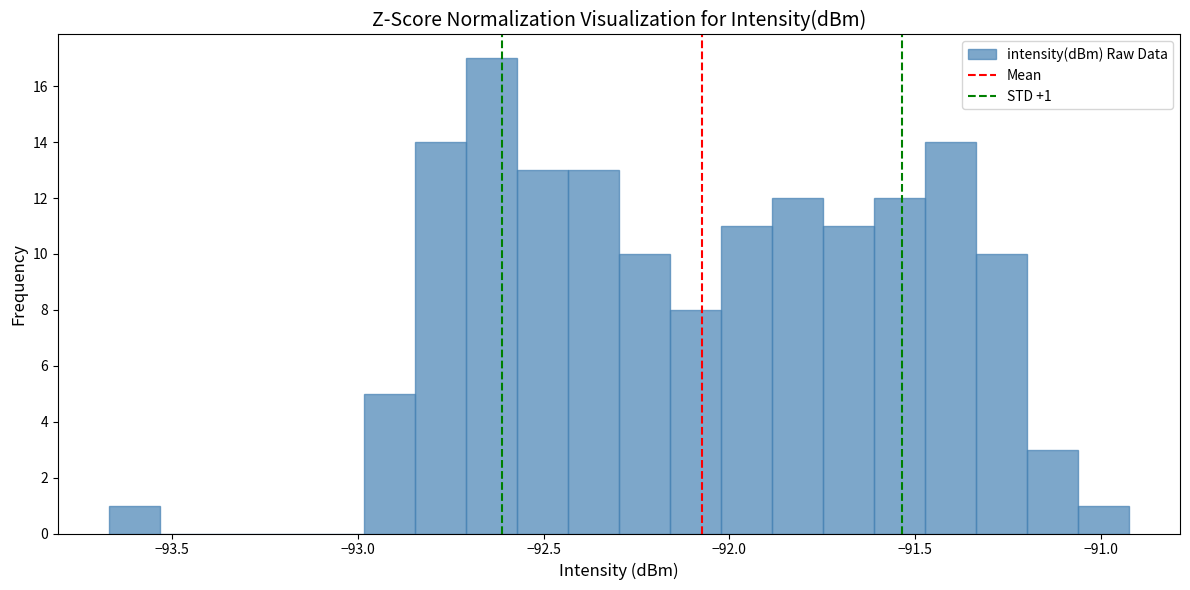

Around what value on the x-axis is the tallest bar? Give the approximate position of its centre, as read against the axis.

-92.65